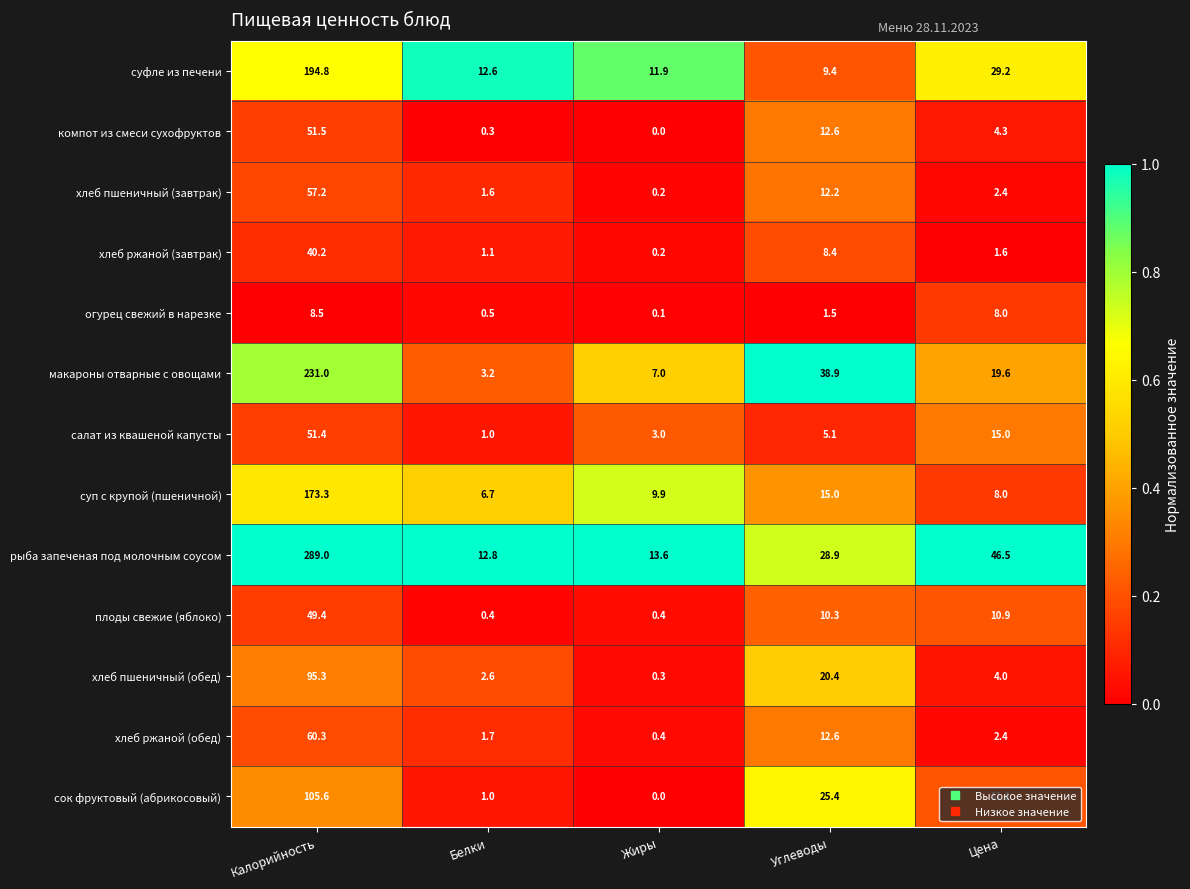

What is the sum of all суп с крупой (пшеничной) values?

212.9